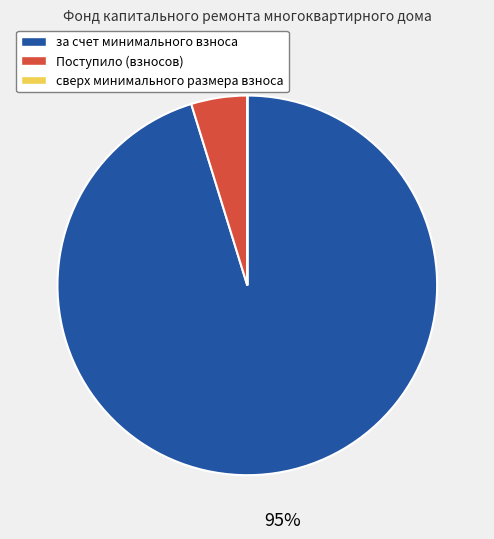

To the nearest percent, what is the average slice percentage?

33%